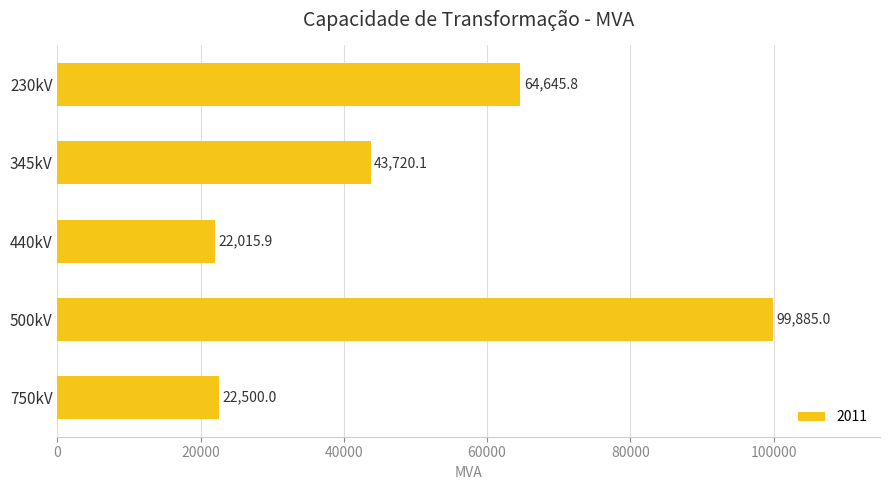

Rank the categories by value from lowest to highest.

440kV, 750kV, 345kV, 230kV, 500kV